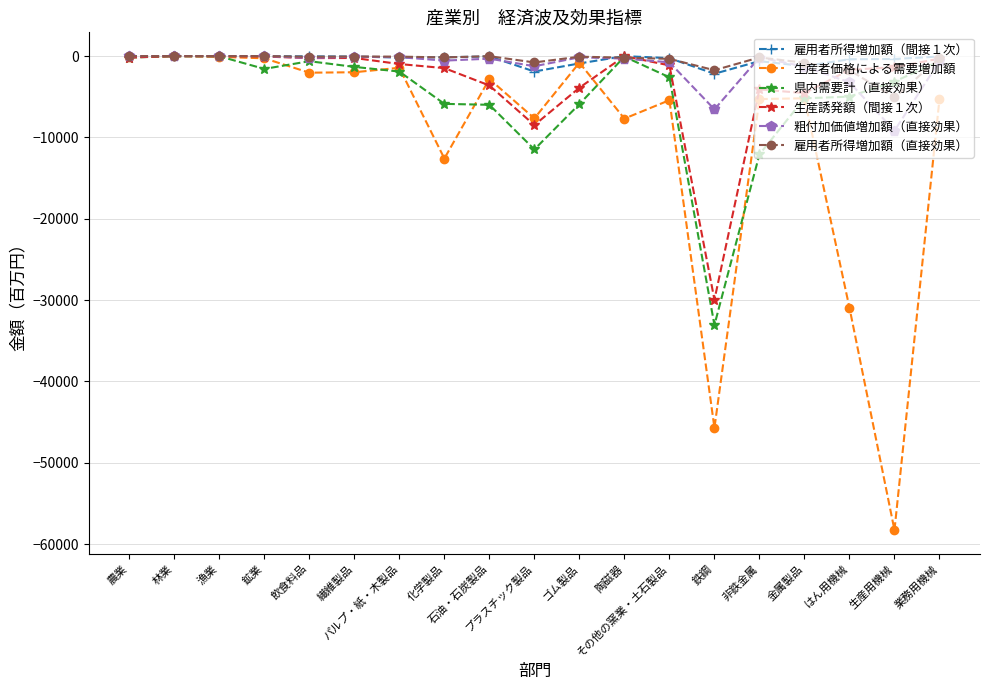

Which series has the largest range (max minus min)?

生産者価格による需要増加額